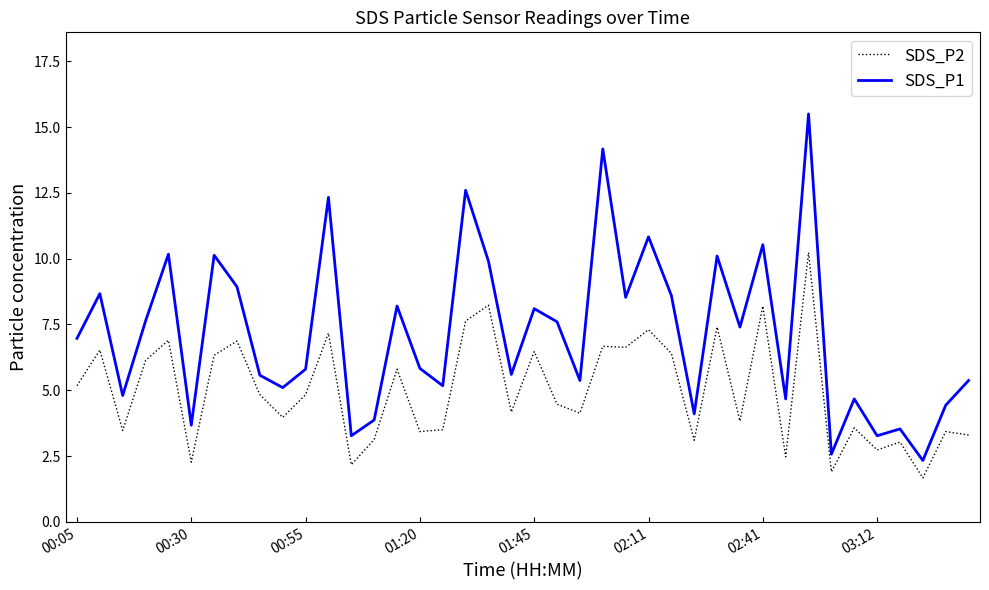

Rank the series by their average value, from lowest to highest.

SDS_P2, SDS_P1